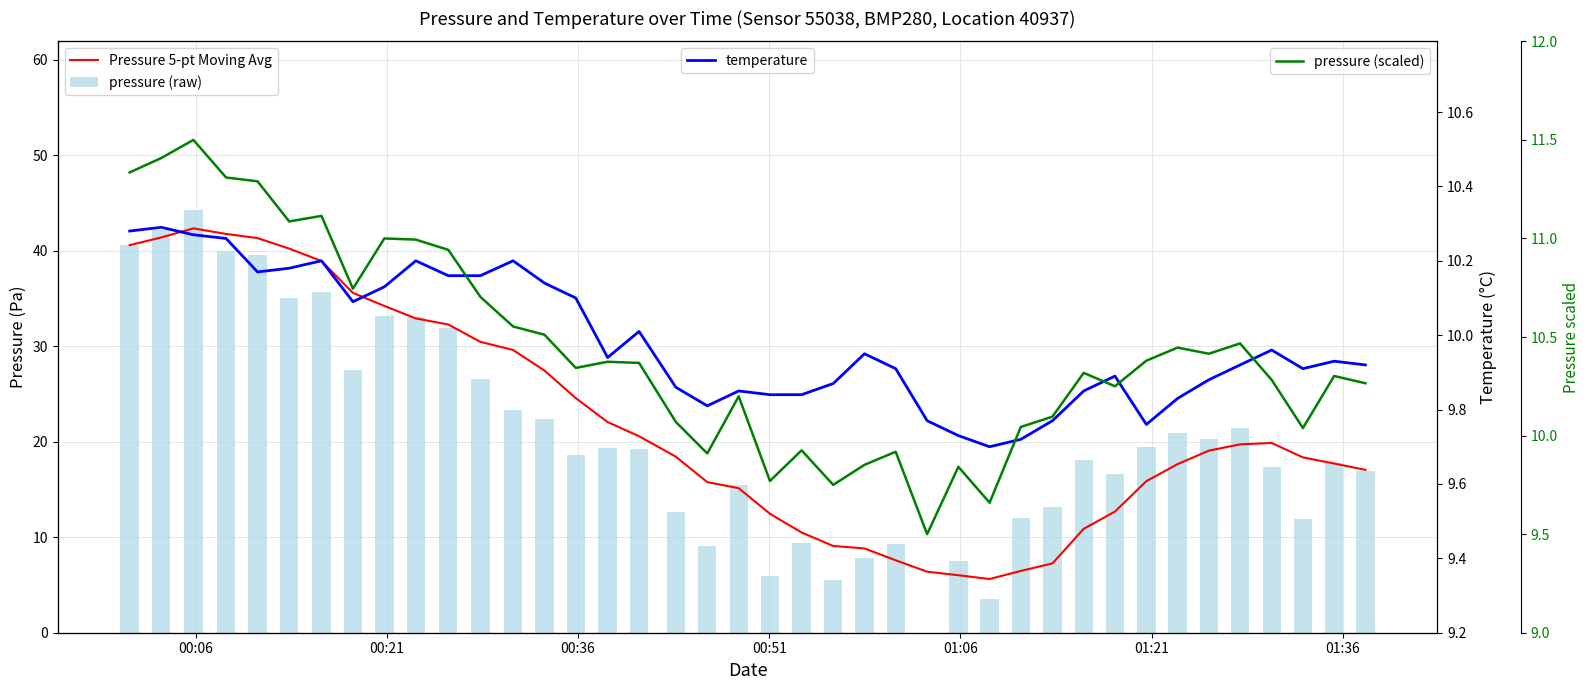

Which series has the largest total across all categories?

Pressure 5-pt Moving Avg